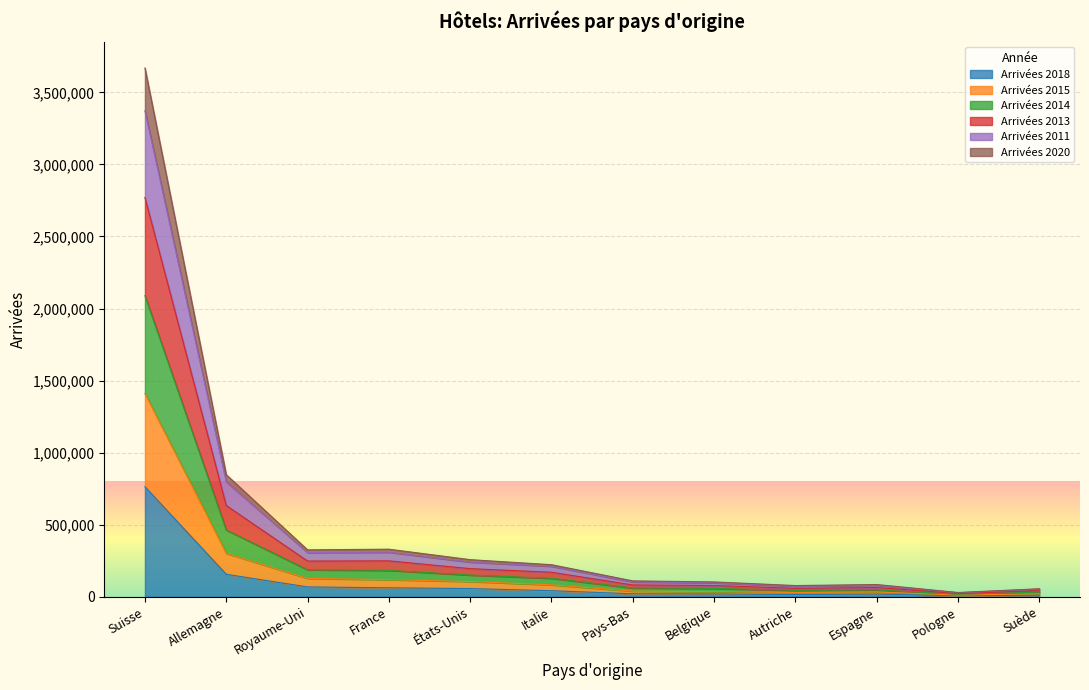

True or false: Arrivées 2018 has a value of 155939 at Allemagne.

True